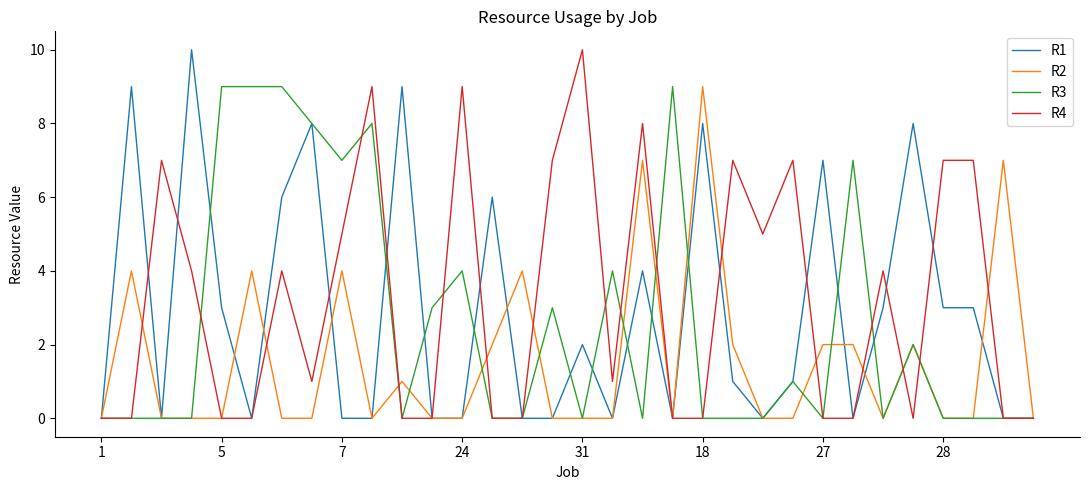

List the series in order of their overall mean, lowest first.

R2, R3, R1, R4